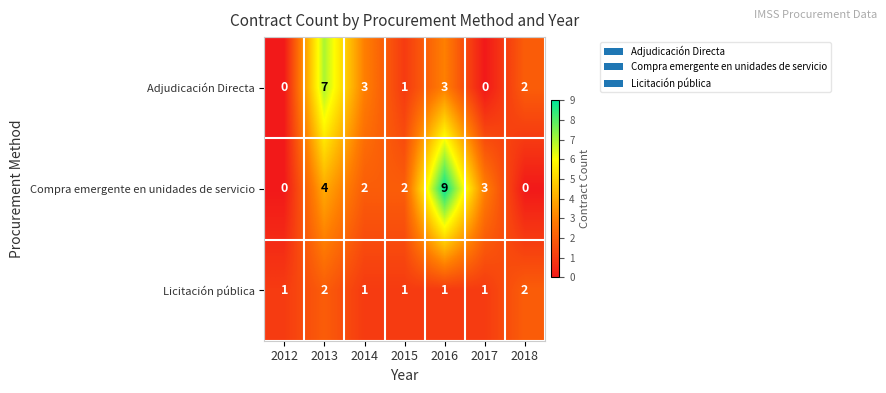

What is the average value of the Compra emergente en unidades de servicio series?

3